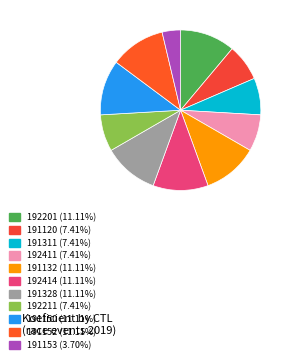

What portion of the pie excludes 191328?

88.9%